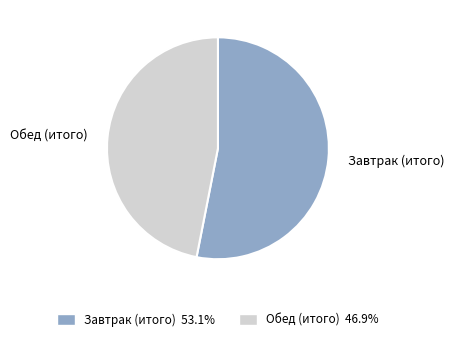

The Обед (итого) slice represents 52% of the pie. True or false?

False